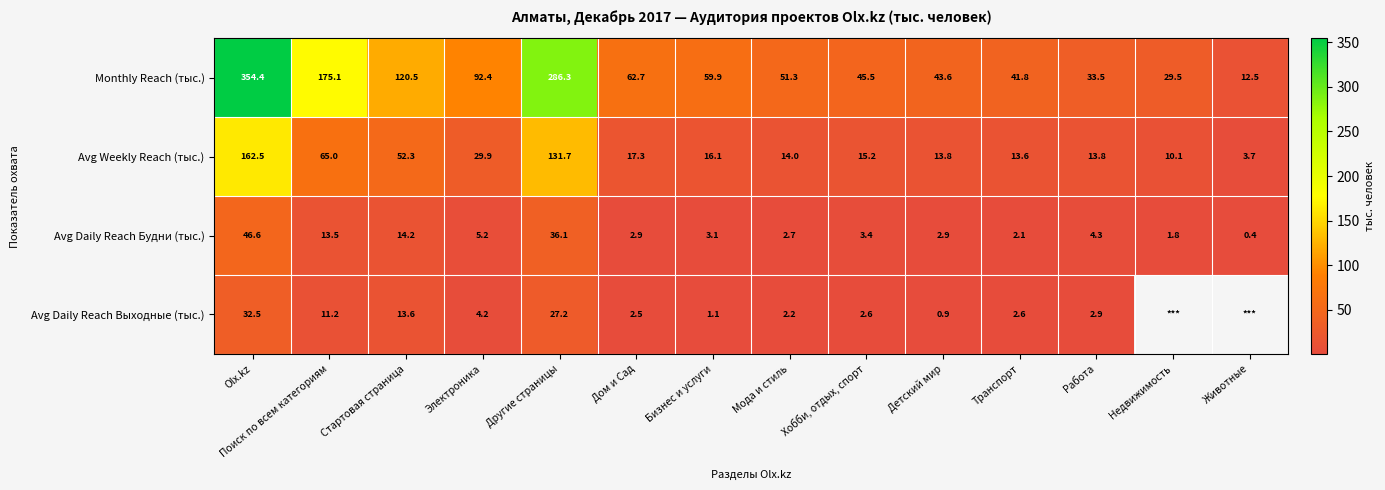

Where is Monthly Reach (тыс.) nearest to the value 183?

Поиск по всем категориям